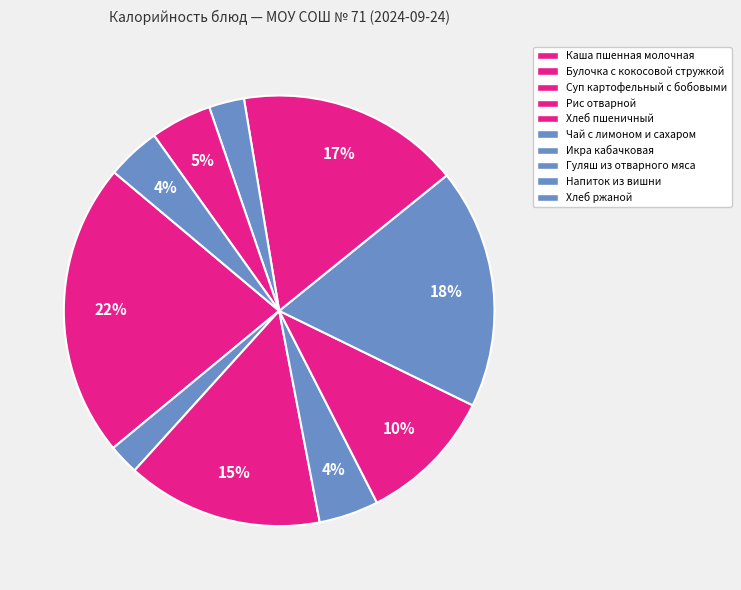

How many slices are in this pie chart?

10